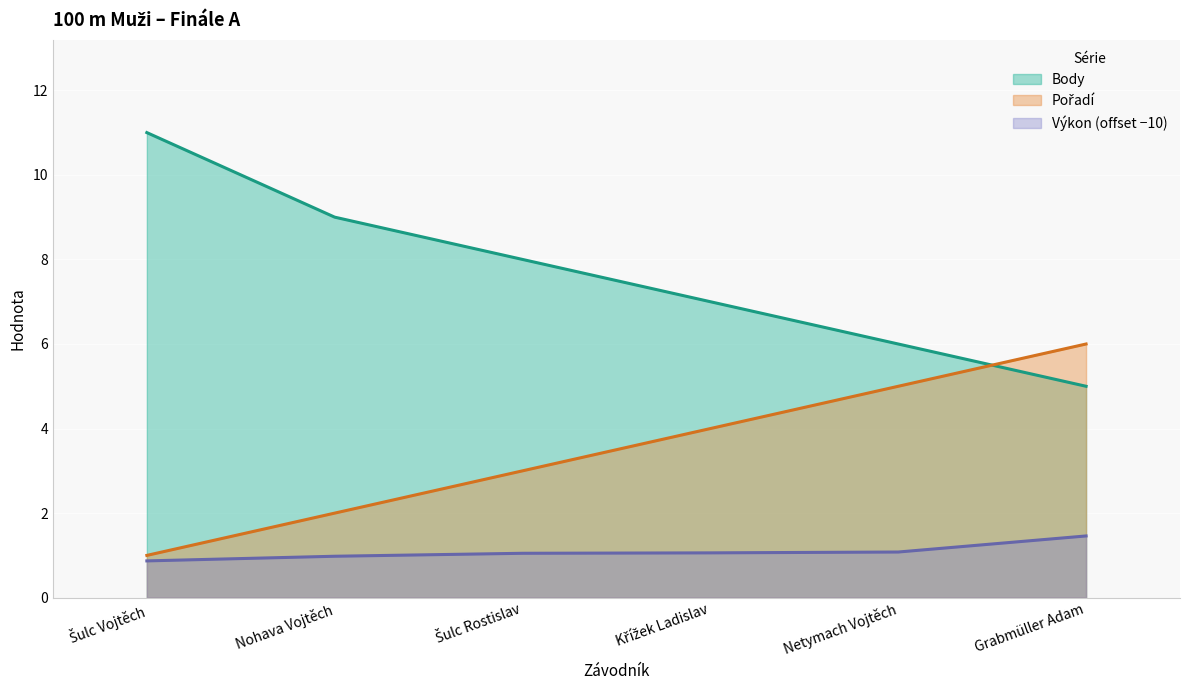

Is it true that Výkon equals 1.1 at Šulc Rostislav?

True